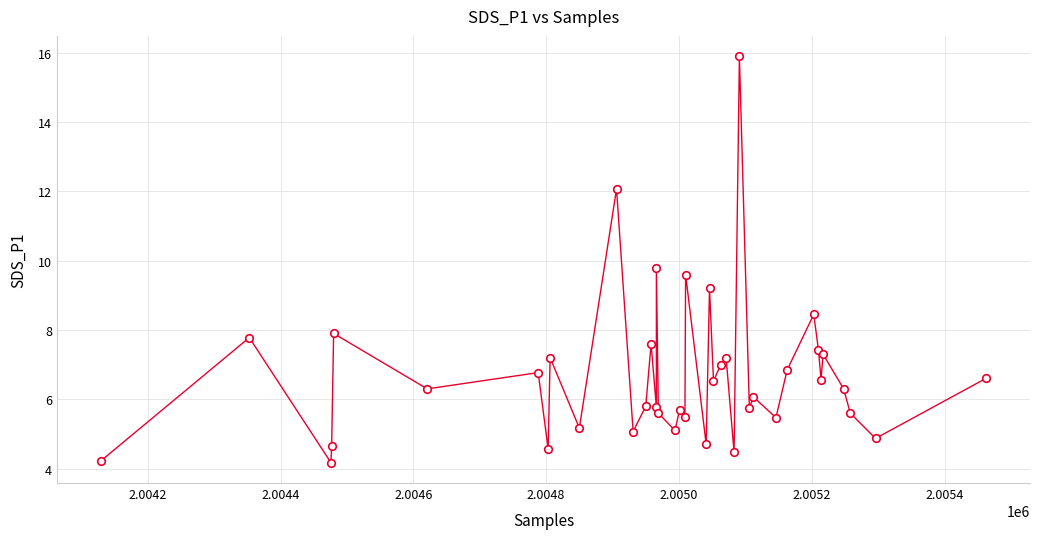

What Y value in the scatter plot is closest to 10?

9.8